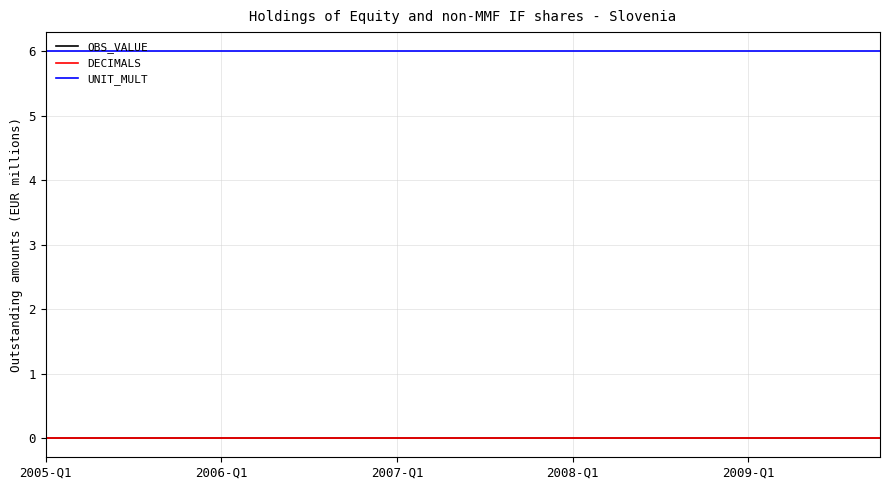

Is this an area chart (filled region under the line)?

No